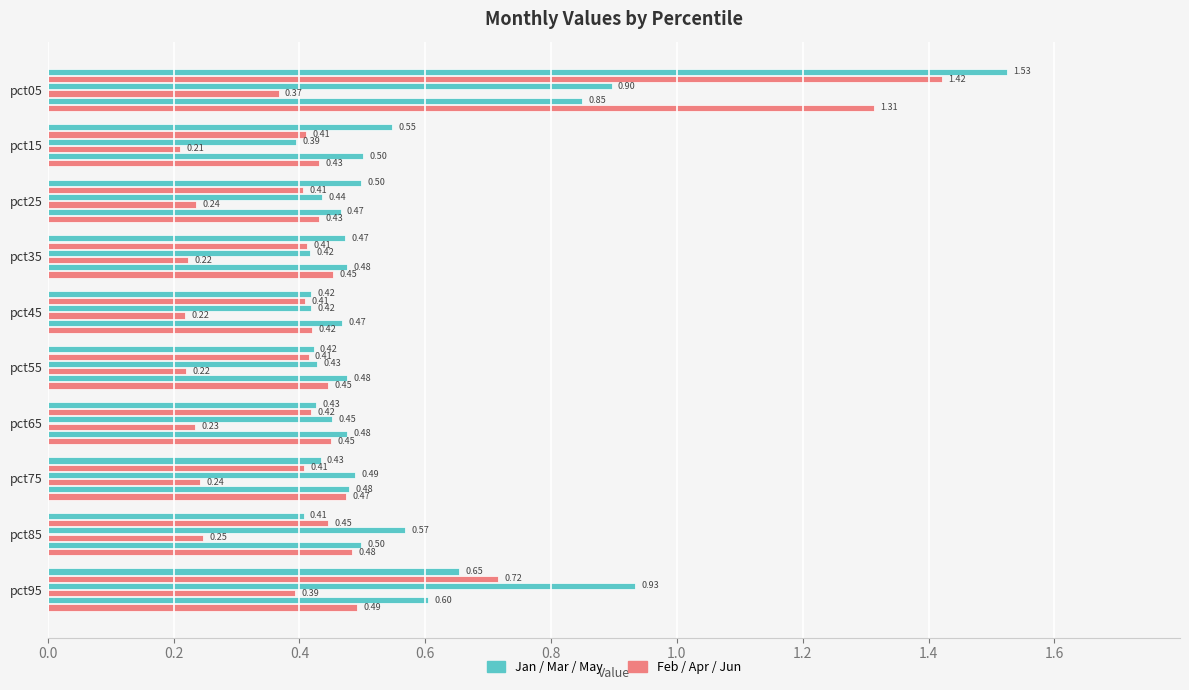

Count the number of data series in this chart.

6